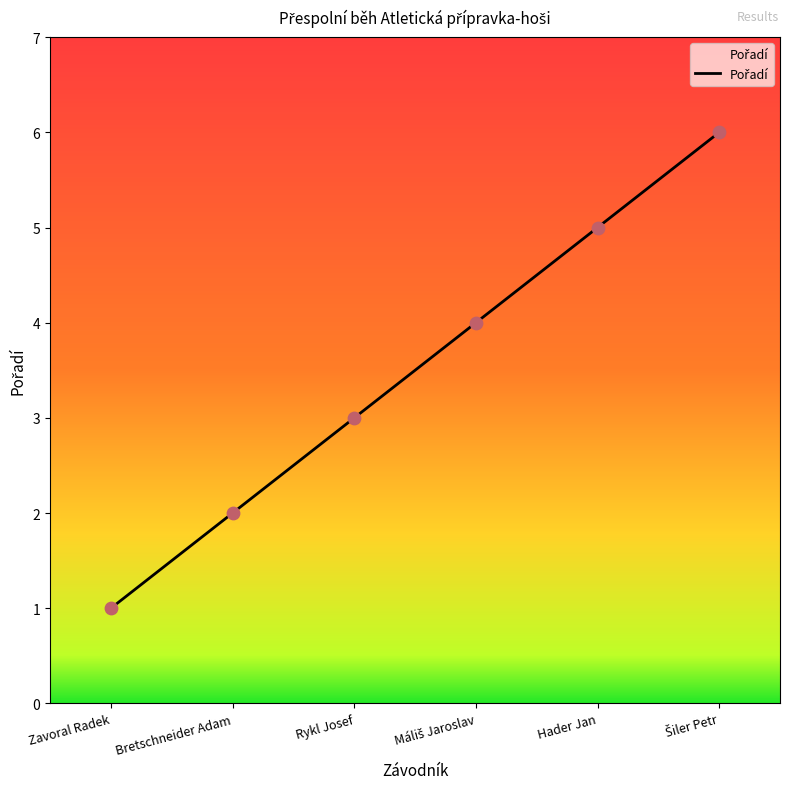

What is the change in value from Zavoral Radek to Rykl Josef?

+2